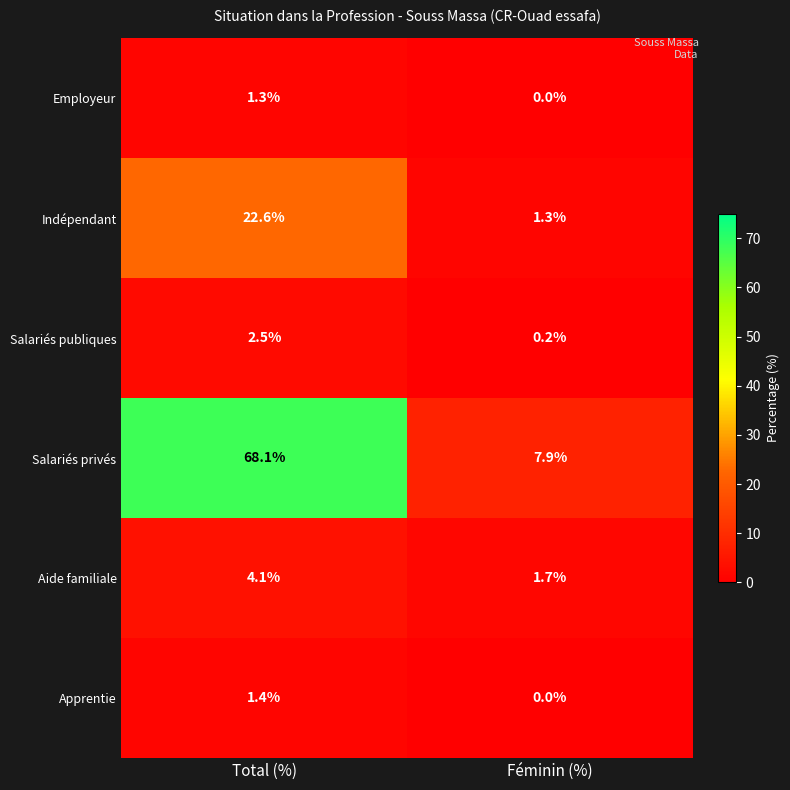

What value does the Salariés privés series have at Féminin (%)?

7.9